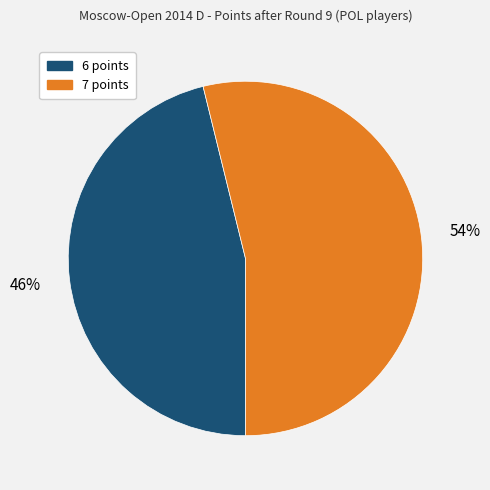

How many segments does this pie chart have?

2